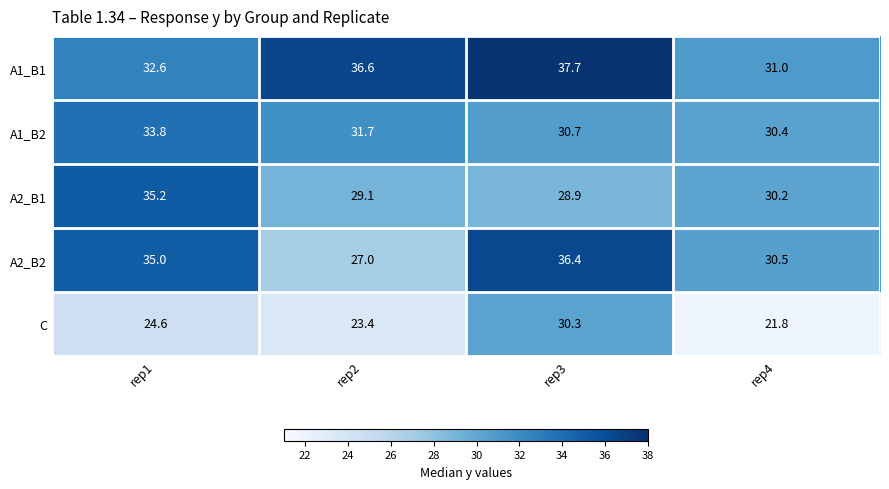

What value does the A2_B2 series have at rep4?

30.5